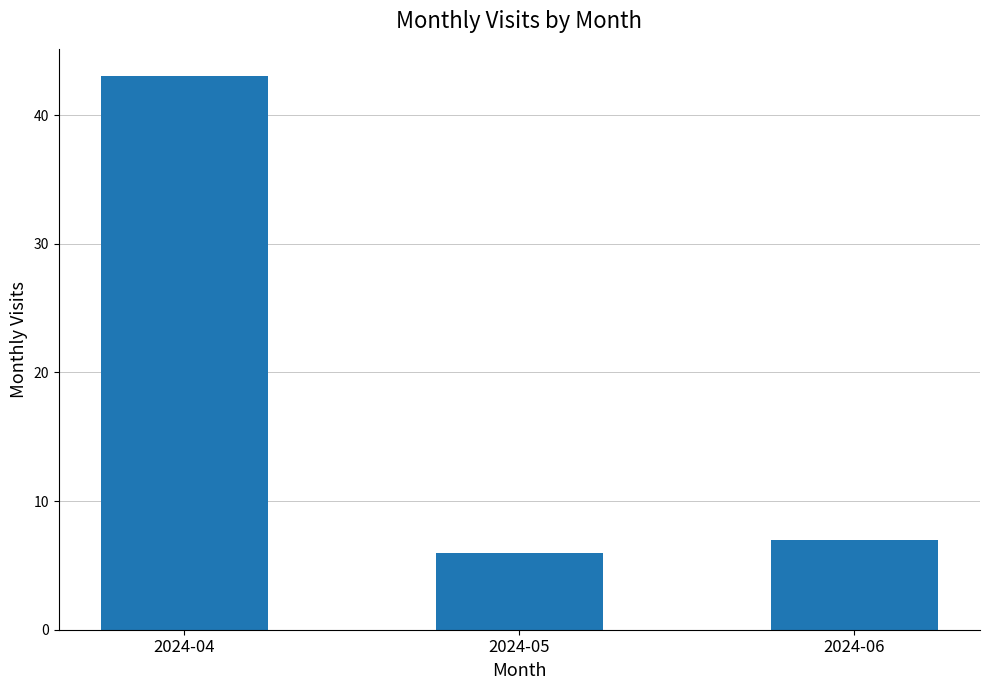

Does the chart contain any negative values?

No